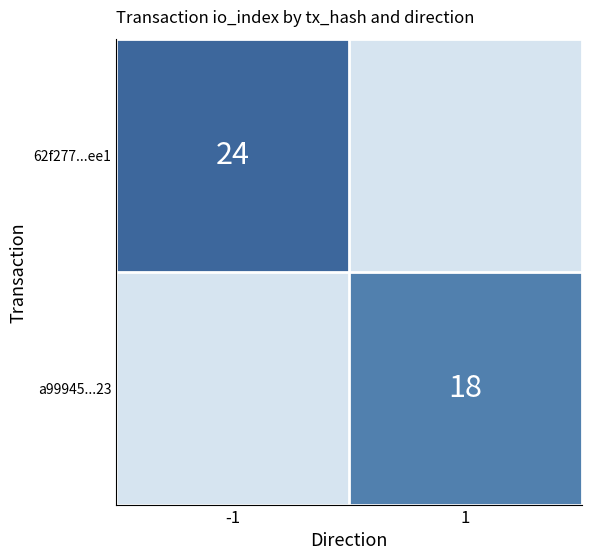

At which category is the sum across all series the highest?

-1